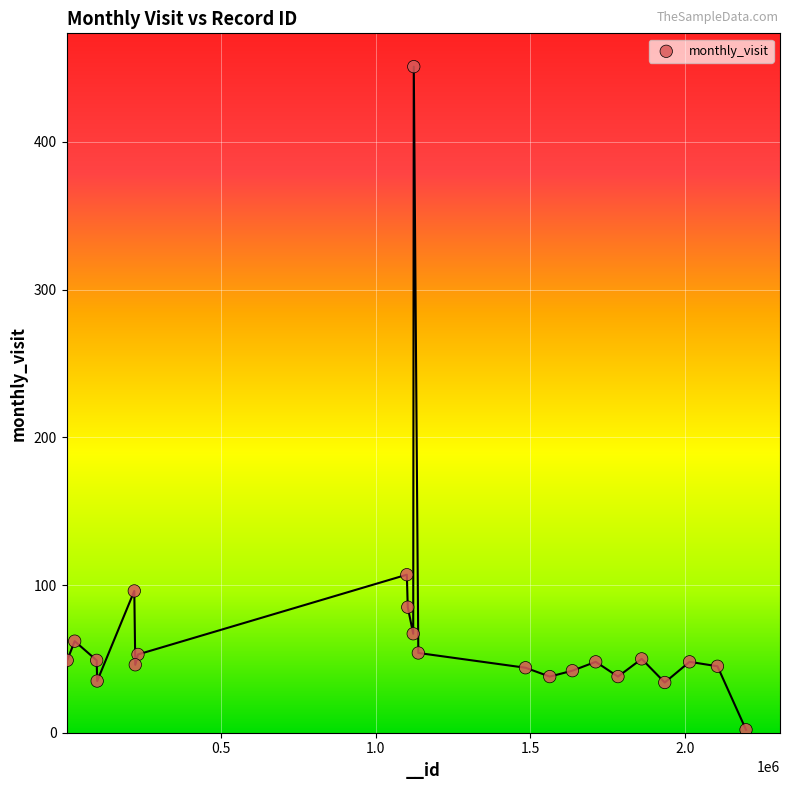

What Y value in the scatter plot is closest to 226?

107